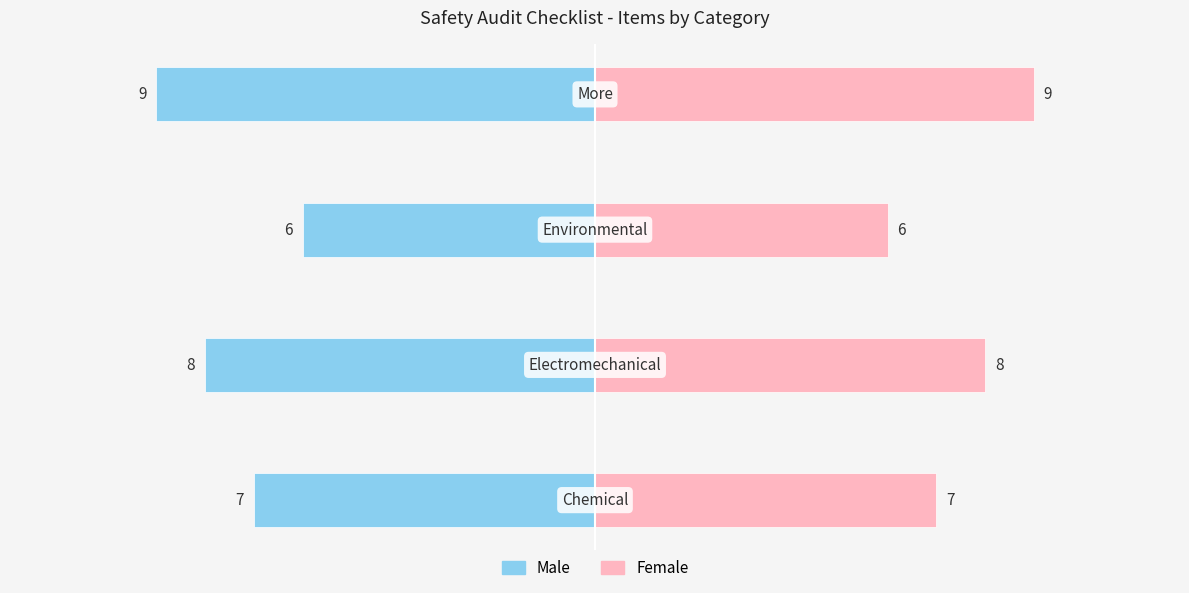

The Male series shows -5 at 3. True or false?

False